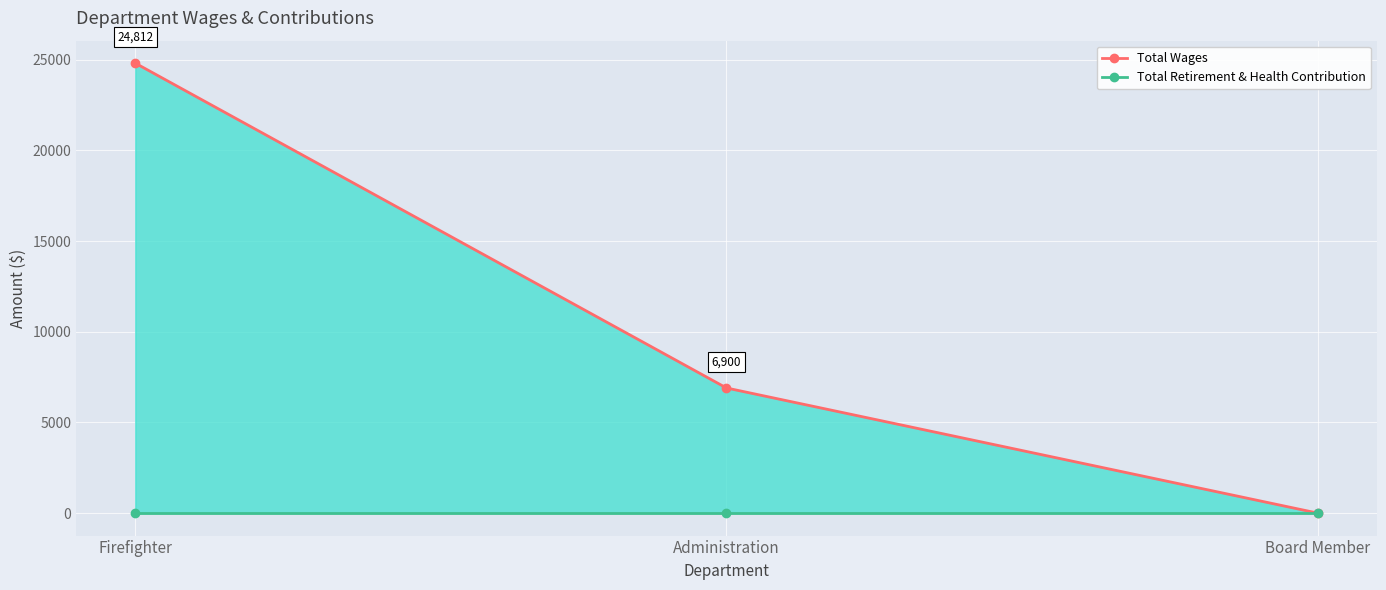

List the series in order of their overall mean, highest first.

Total Wages, Total Retirement & Health Contribution